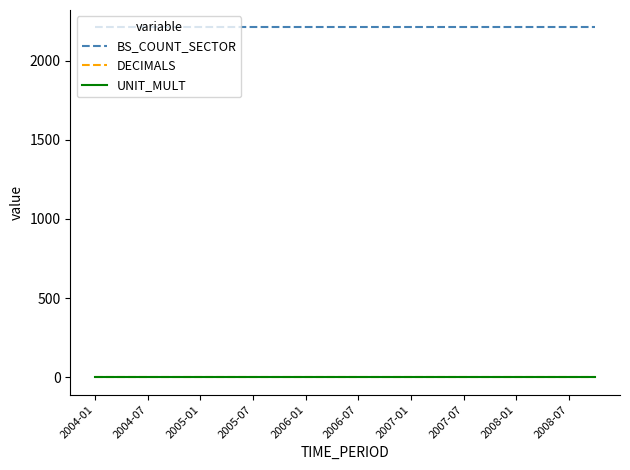

Which series has the largest total across all categories?

BS_COUNT_SECTOR